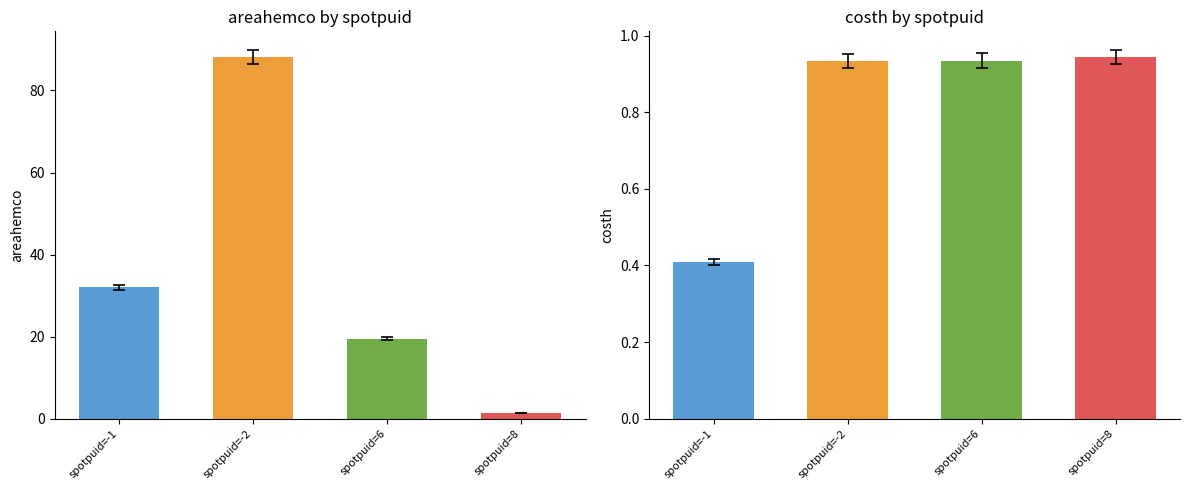

What is the difference between the areahemco values at -1 and 8?

30.6